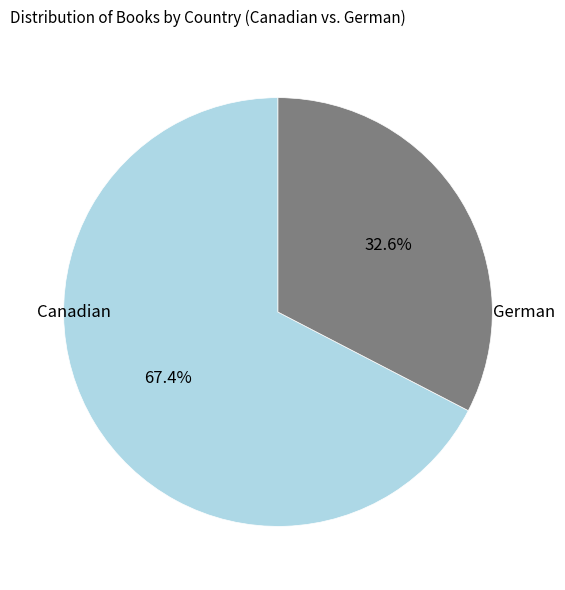

Count the number of slices in the pie.

2